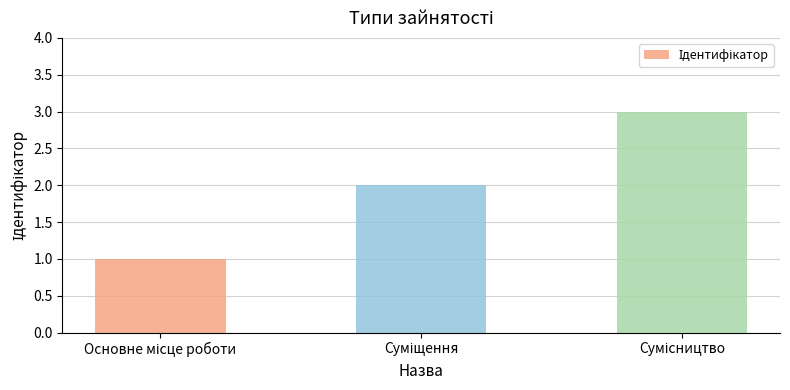

What is the greatest value displayed?

3